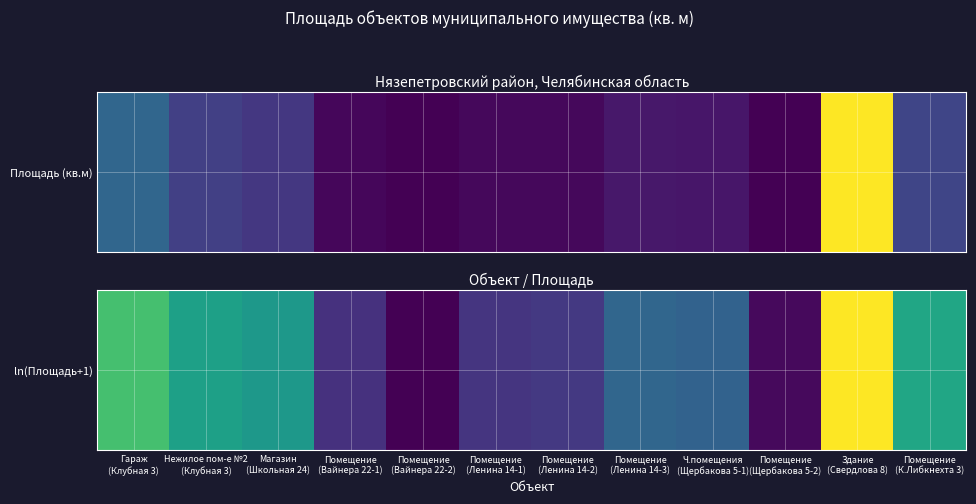

True or false: the data shows 3.0 at Помещение
(Вайнера 22-2).

False